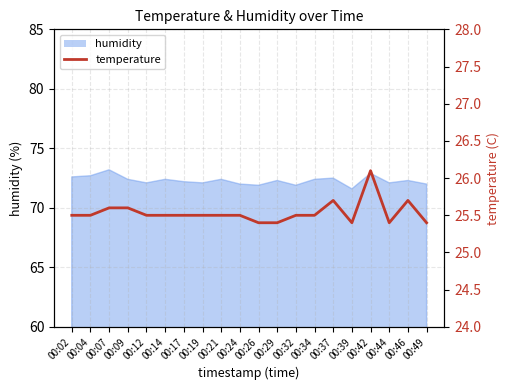

The chart shows a value of 10.6 at 00:46. True or false?

False